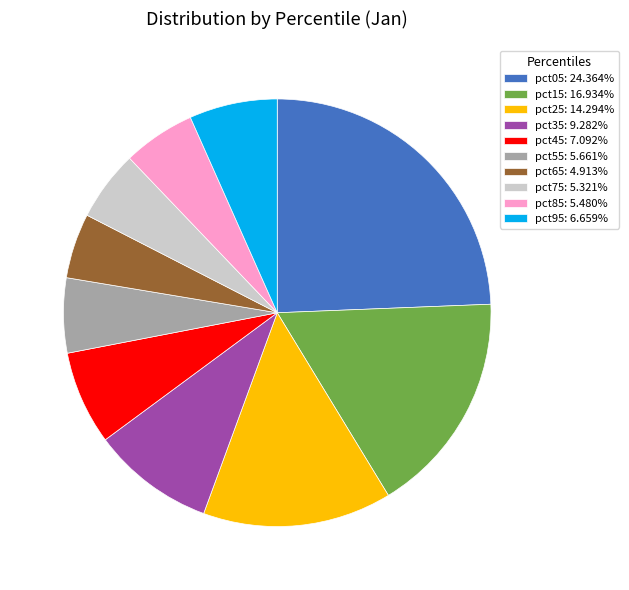

Is the sum of pct35: 9.282% and pct55: 5.661% greater than half?

No